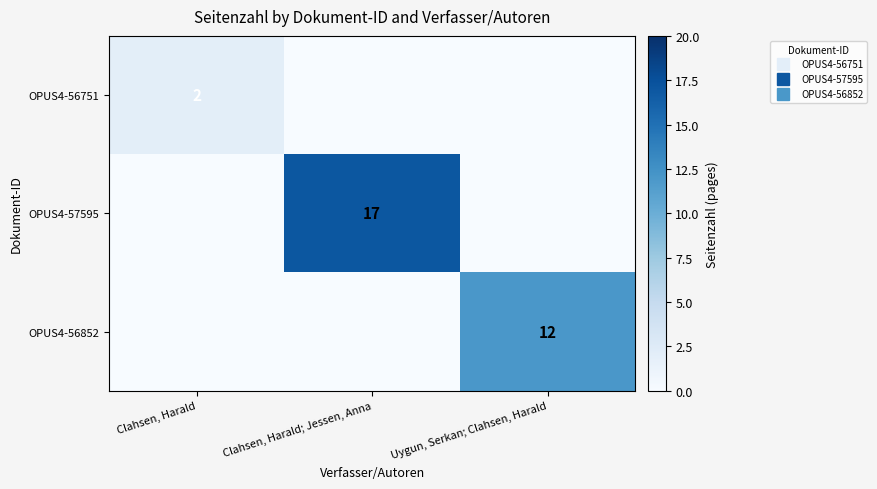

Is it true that OPUS4-56751 equals 0 at Clahsen, Harald; Jessen, Anna?

True